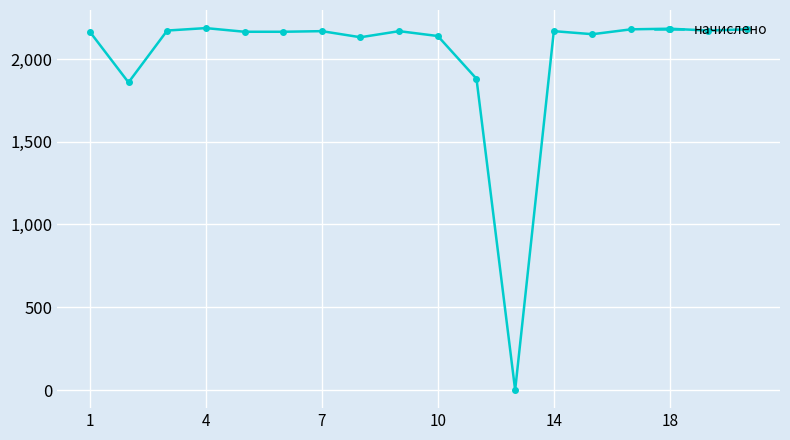

What is the difference between the maximum and minimum values?

2186.4